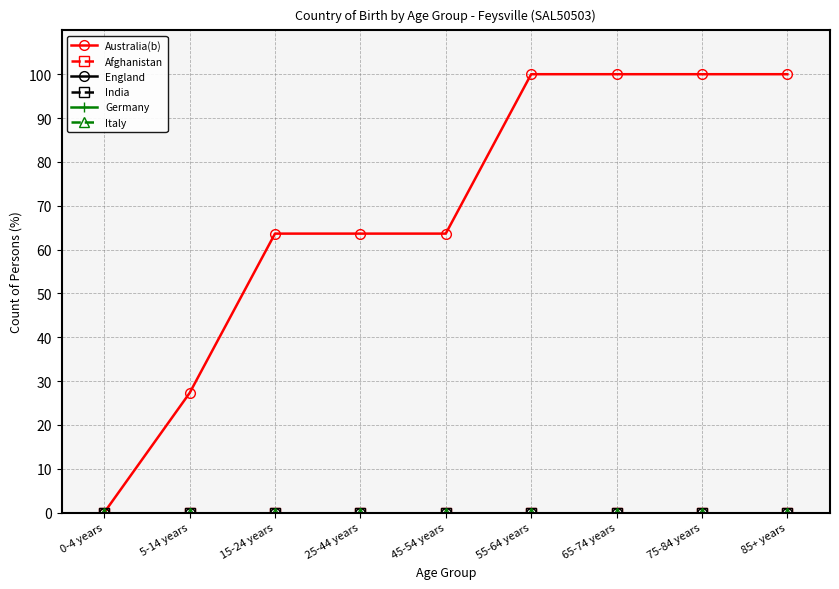

Does the chart have visible grid lines?

Yes